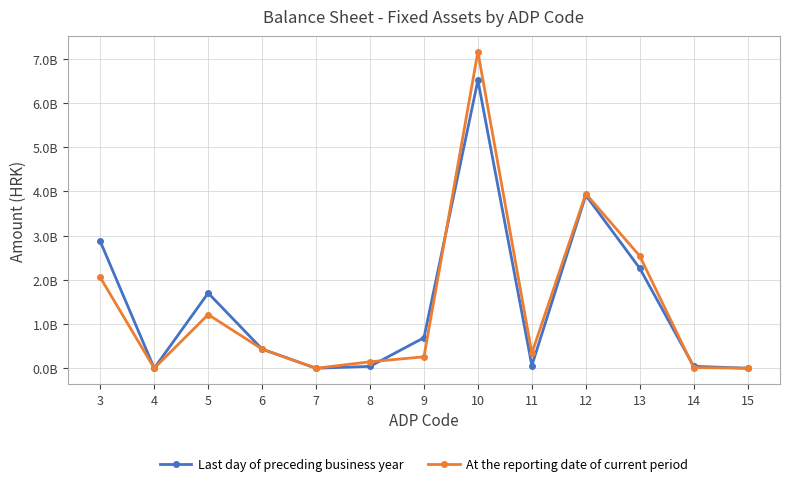

How many times do Last day of preceding business year and At the reporting date of current period cross each other?

4